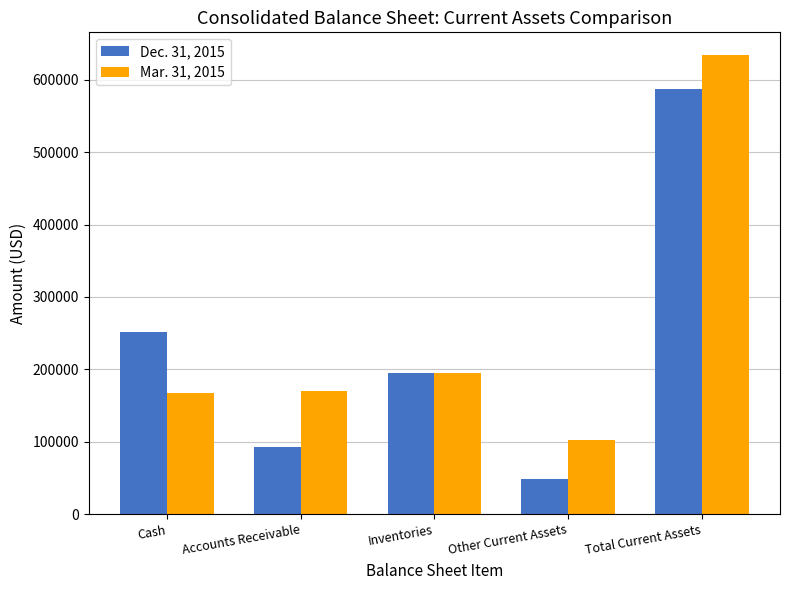

What position from the left is Inventories?

3